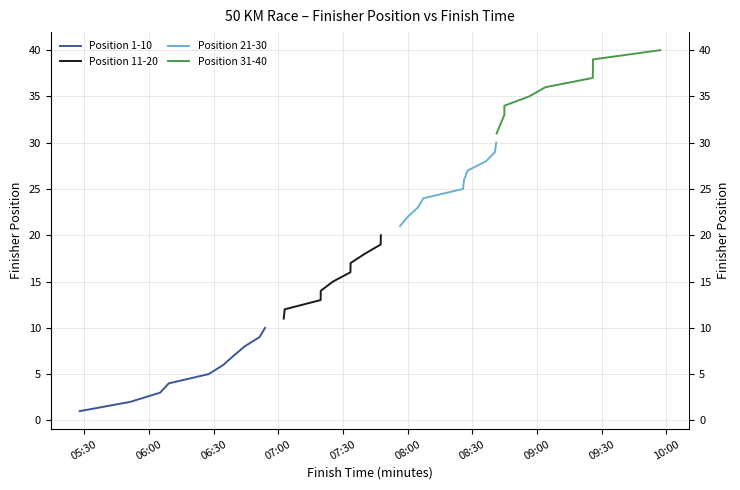

How many values in the Position 11-20 series exceed 16?

4